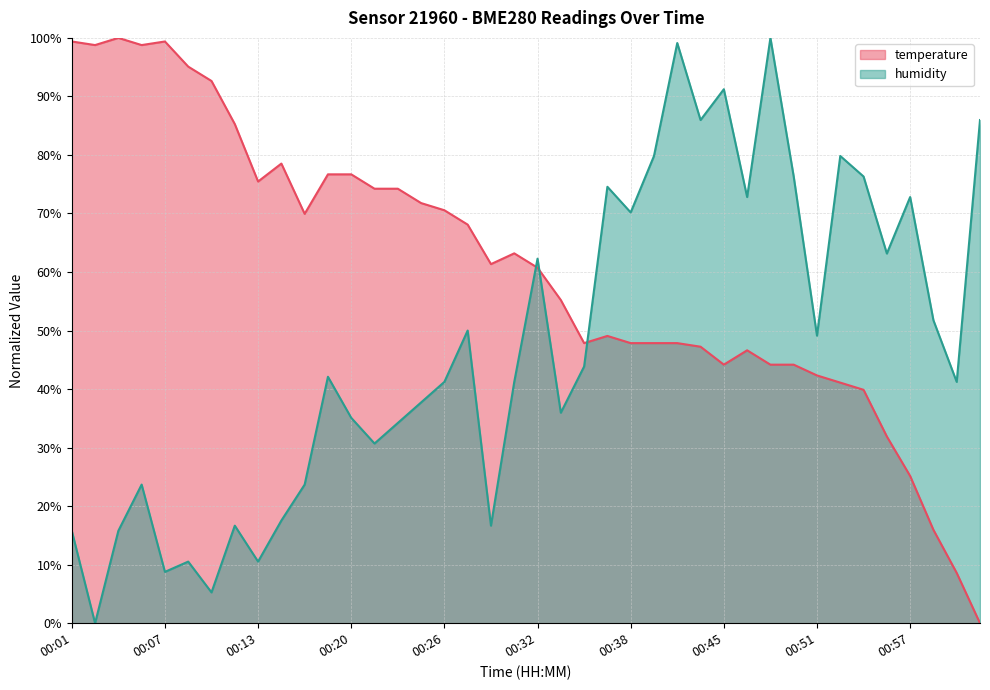

How many interior local valleys does the temperature series have?

7